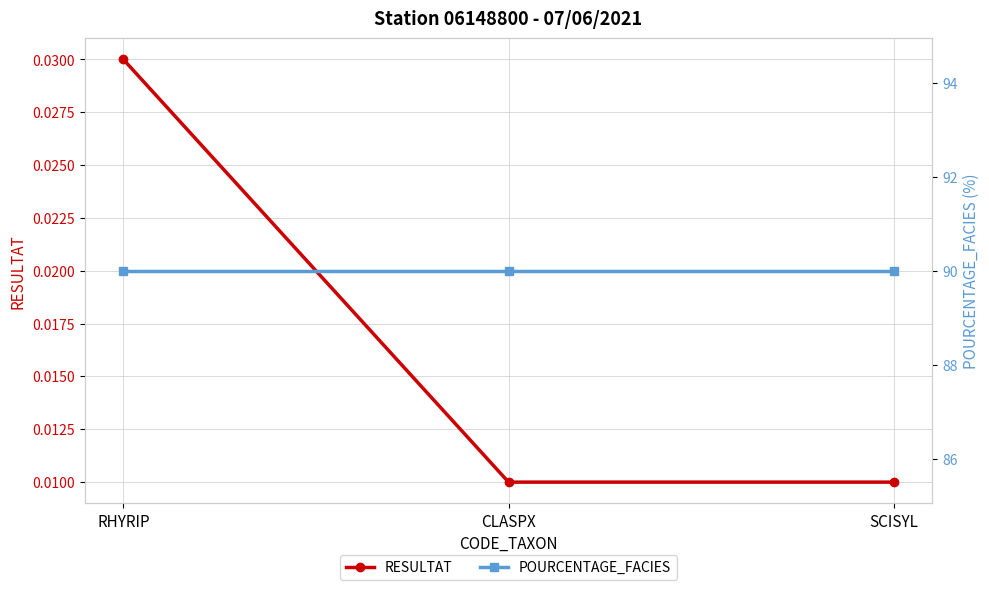

Reading right to left, extract all data points from this chart.

RESULTAT: SCISYL=0.0	CLASPX=0.0	RHYRIP=0.0
POURCENTAGE_FACIES: SCISYL=90.0	CLASPX=90.0	RHYRIP=90.0